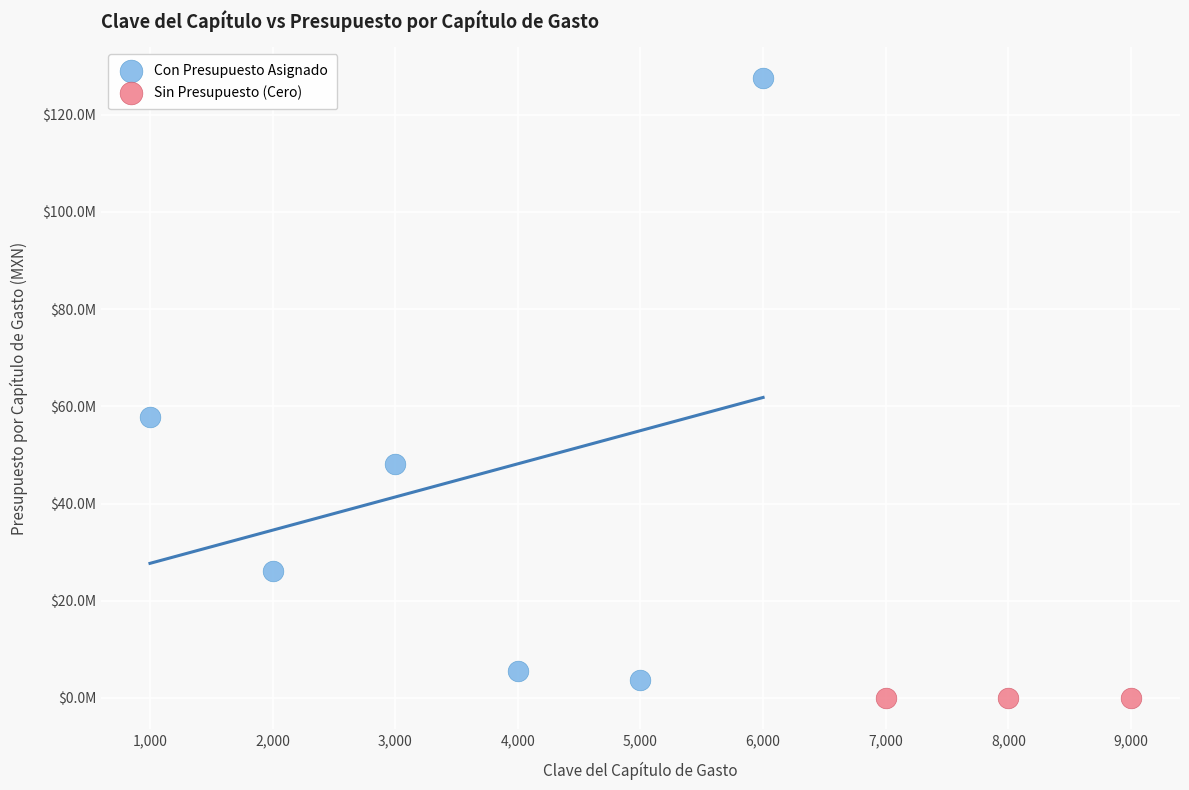

What are all the series names shown in the legend?

Con Presupuesto Asignado, Sin Presupuesto (Cero)